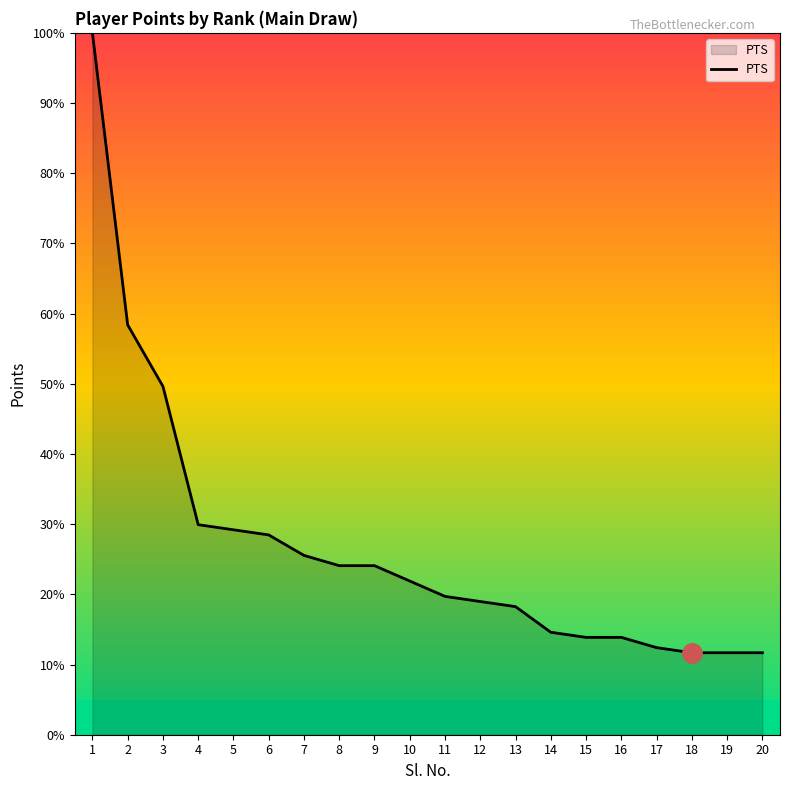

Is it true that the value at 18 is 11.7?

True